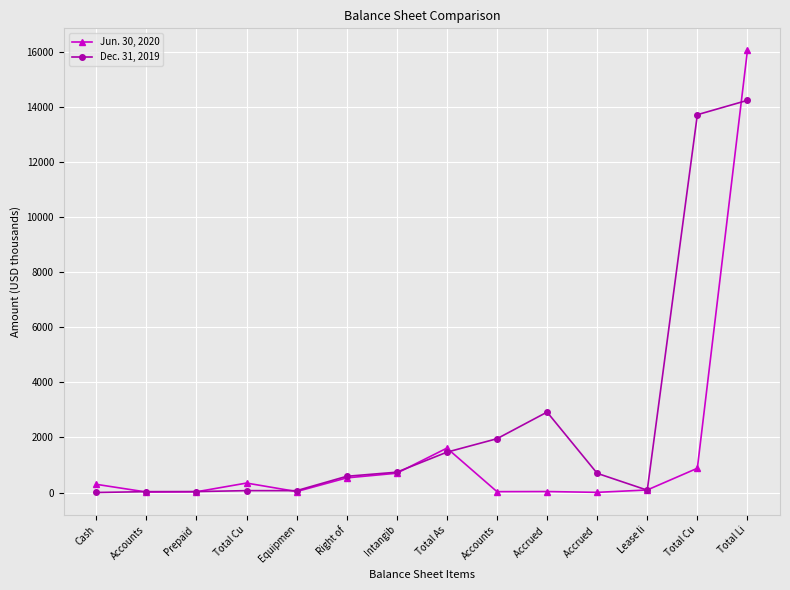

Which has a higher value, Total Li or Accounts?

Total Li